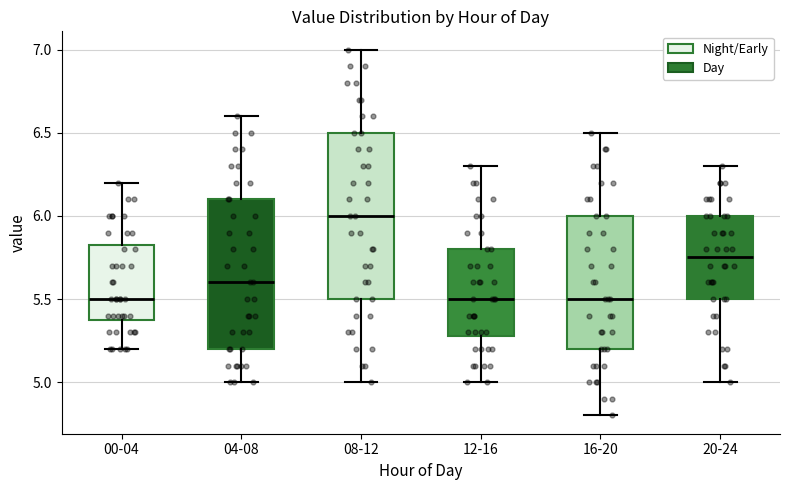

Where does the median line of the box for 04-08 sit on the y-axis? The values are not printed on the chart, so give them approximately, as read against the axis.

5.60